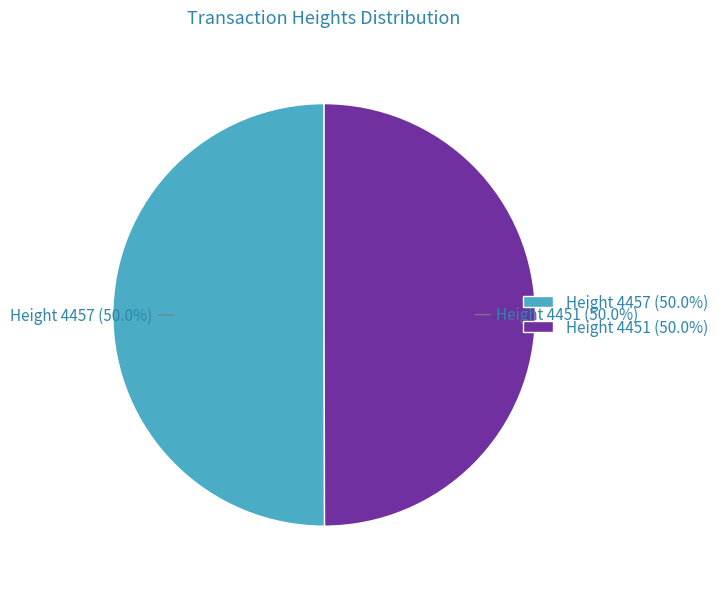

Combined, do Height 4451 (50.0%) and Height 4457 (50.0%) account for over 50%?

Yes